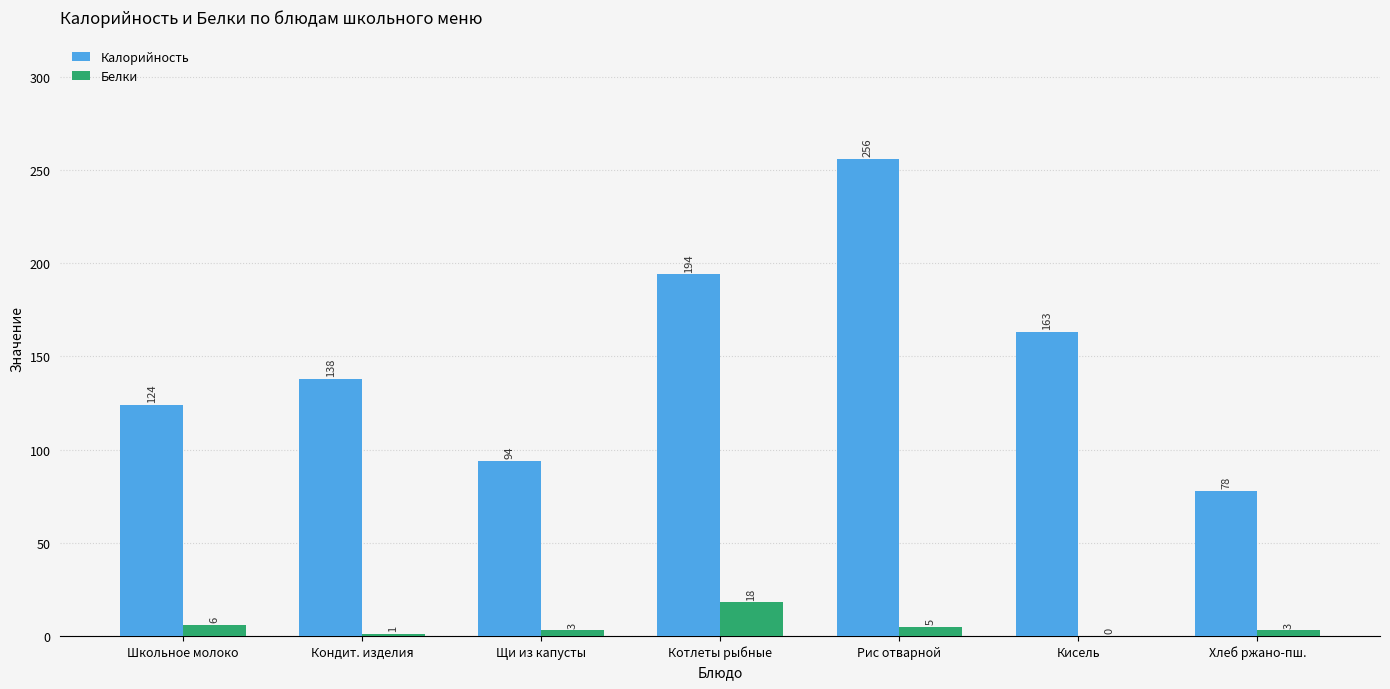

What is the sum of all Белки values?

36